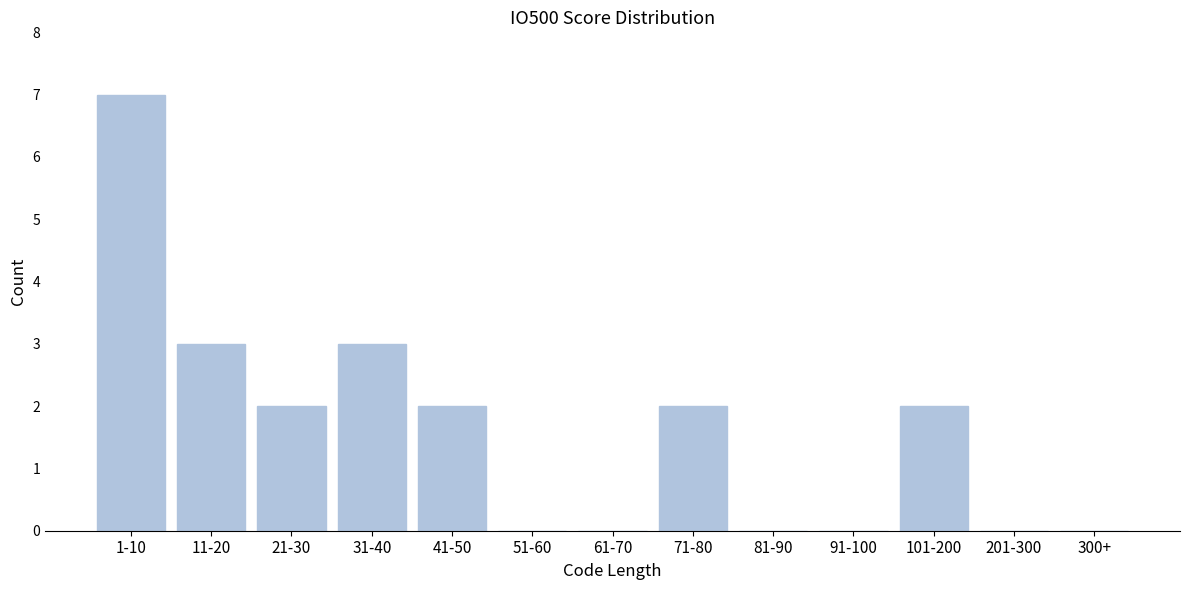

Reading right to left, what are all the values shown in this chart?

300+=0	201-300=0	101-200=2	91-100=0	81-90=0	71-80=2	61-70=0	51-60=0	41-50=2	31-40=3	21-30=2	11-20=3	1-10=7